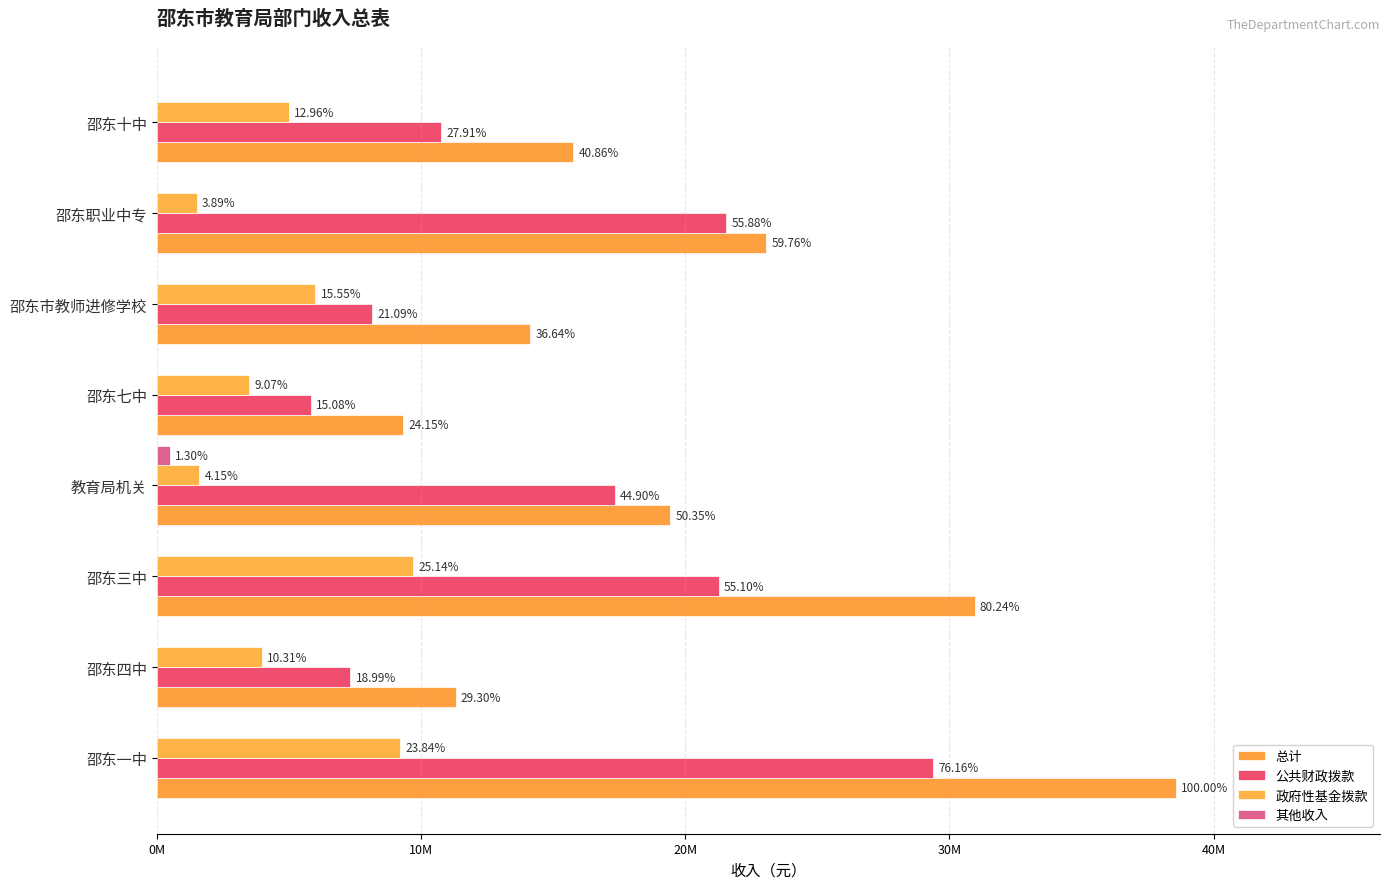

Reading right to left, extract all data points from this chart.

总计: 15767520	23060324	14139549	9318522	19426297	30959815	11305955	38586224
公共财政拨款: 10767520	21560324	8139549	5818522	17326297	21259815	7325955	29386224
政府性基金拨款: 5000000	1500000	6000000	3500000	1600000	9700000	3980000	9200000
其他收入: 0	0	0	0	500000	0	0	0